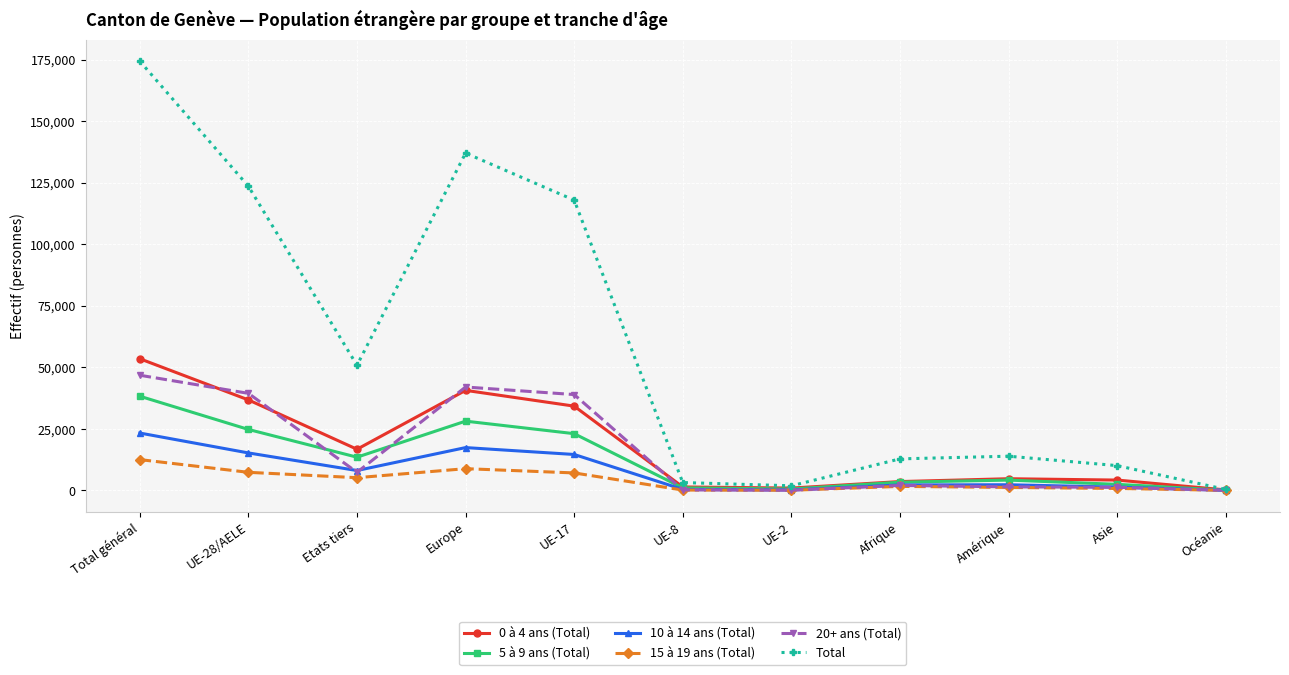

Which series changed the most between Etats tiers and UE-17?

Total